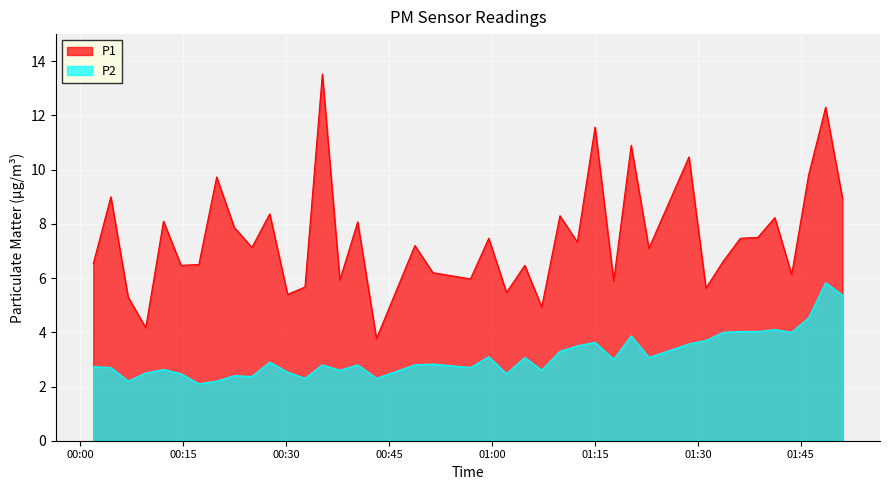

True or false: P2 and P1 intersect in this chart.

False